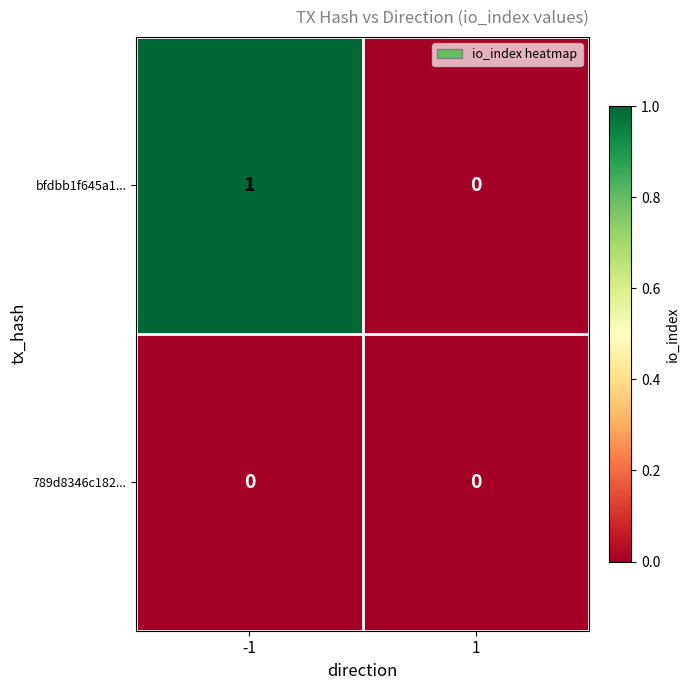

Is the value of bfdbb1f645a1... at -1 greater than the value of 789d8346c182... at -1?

Yes